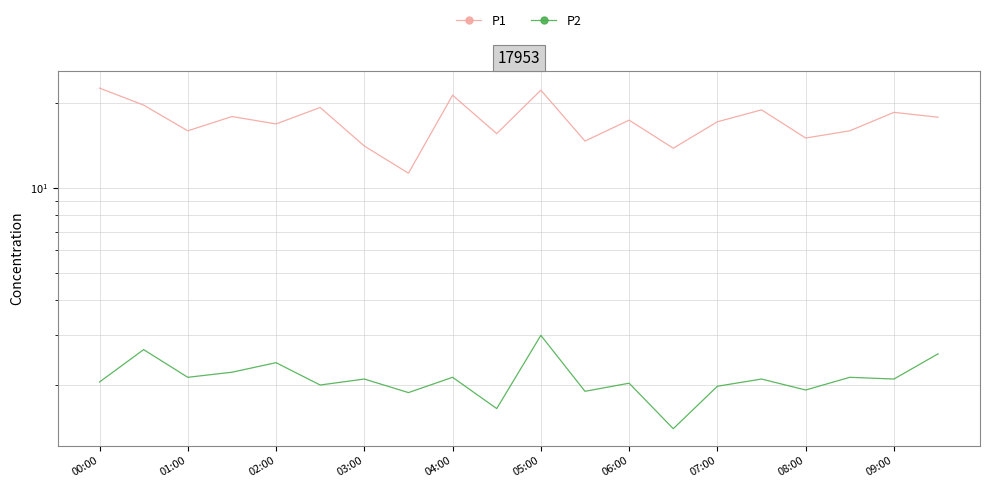

How many data points does each series have?

20